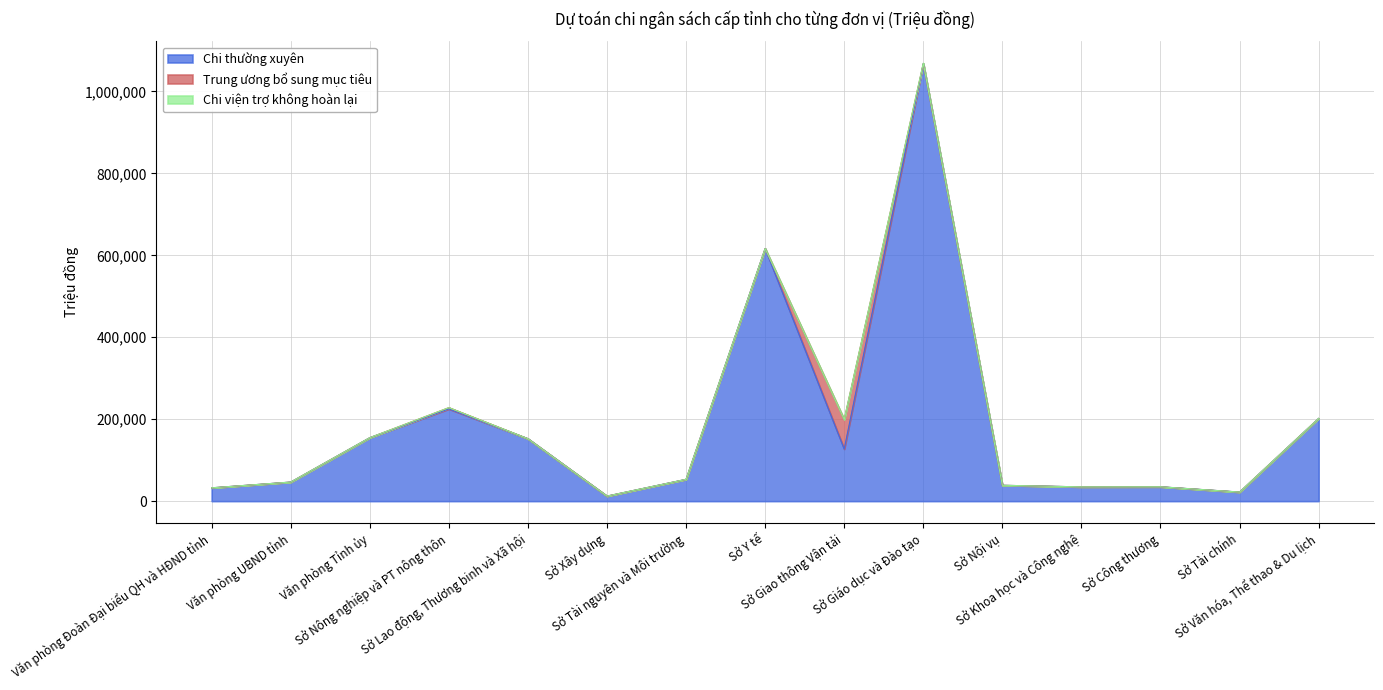

True or false: Chi thường xuyên and Chi viện trợ không hoàn lại intersect in this chart.

False